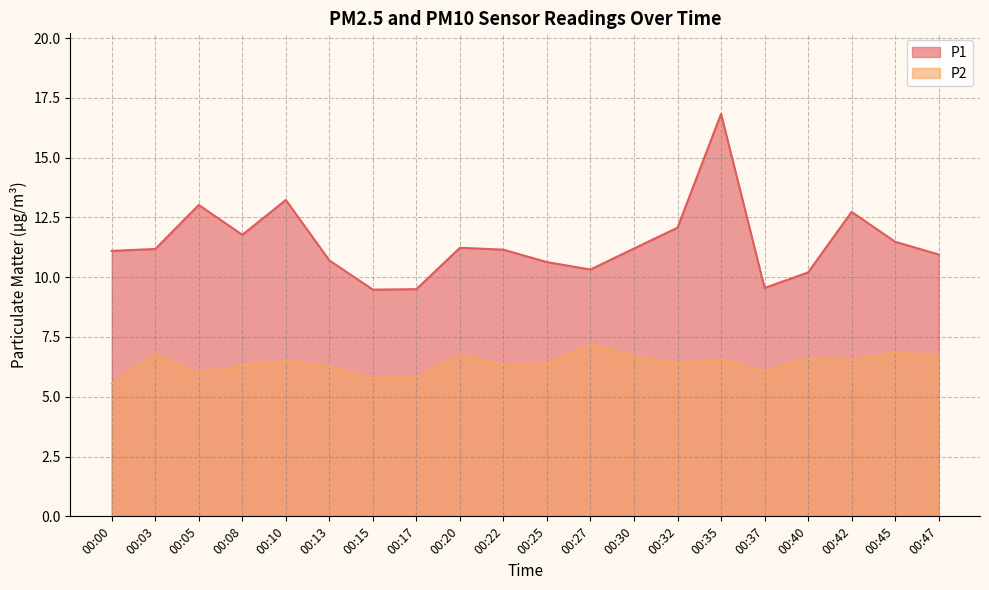

What is the difference between the second highest and second lowest values in the P2 series?

1.1